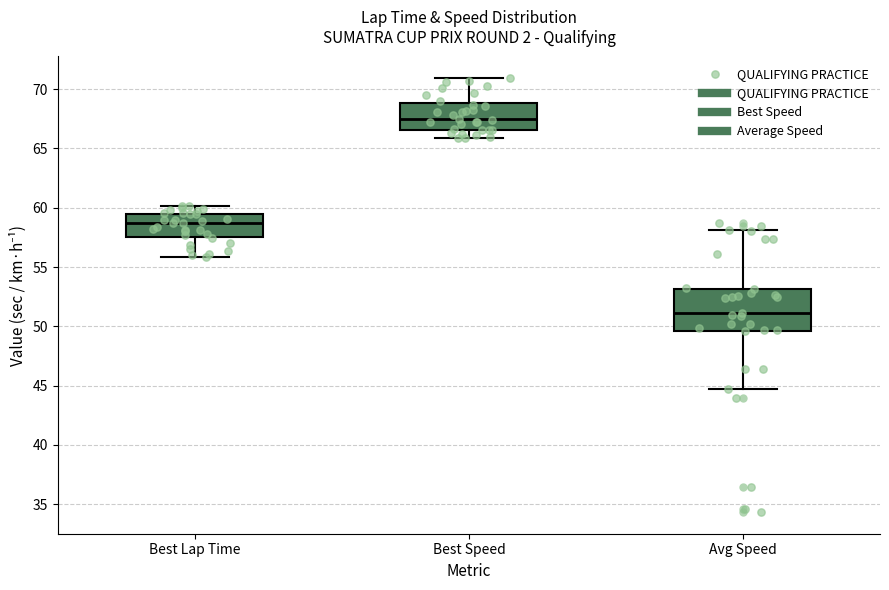

Which box is the tallest, from its lower edge to its upper edge?

Avg Speed